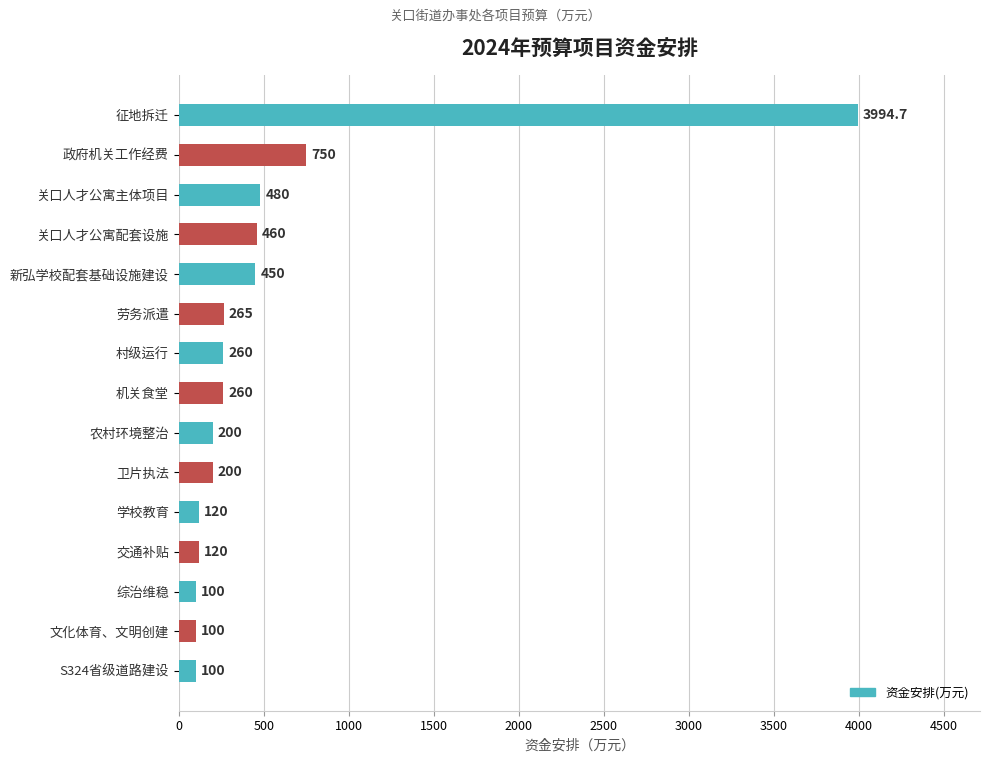

The chart shows a value of 100.0 at 文化体育、文明创建. True or false?

True